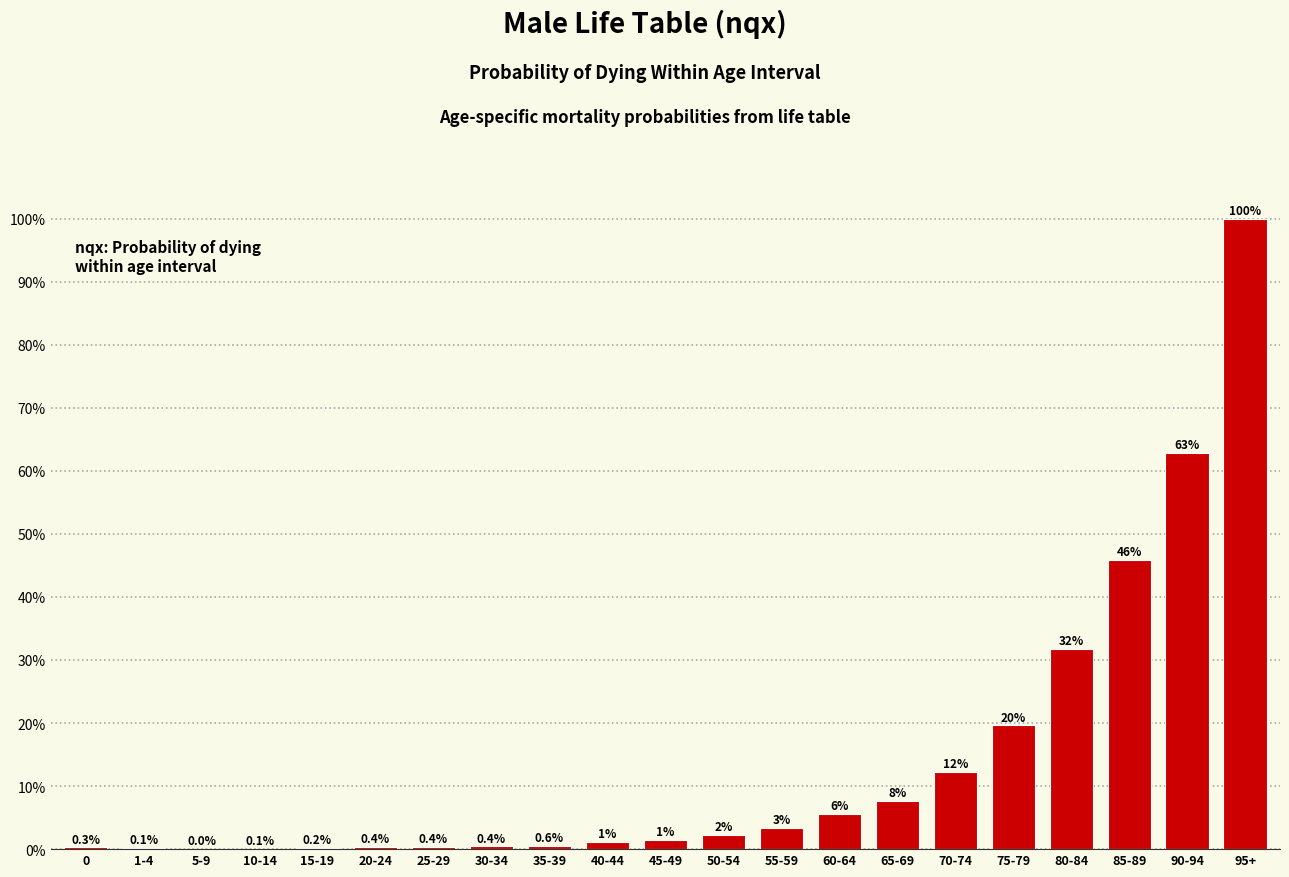

What is the maximum value shown in the chart?

100.0